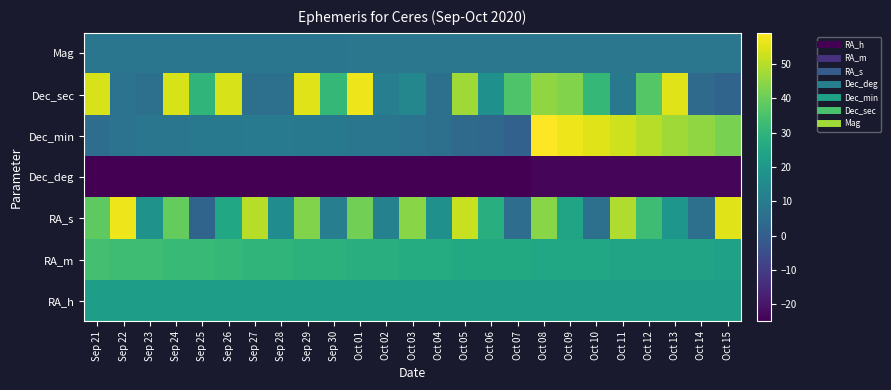

Count the number of data series in this chart.

7